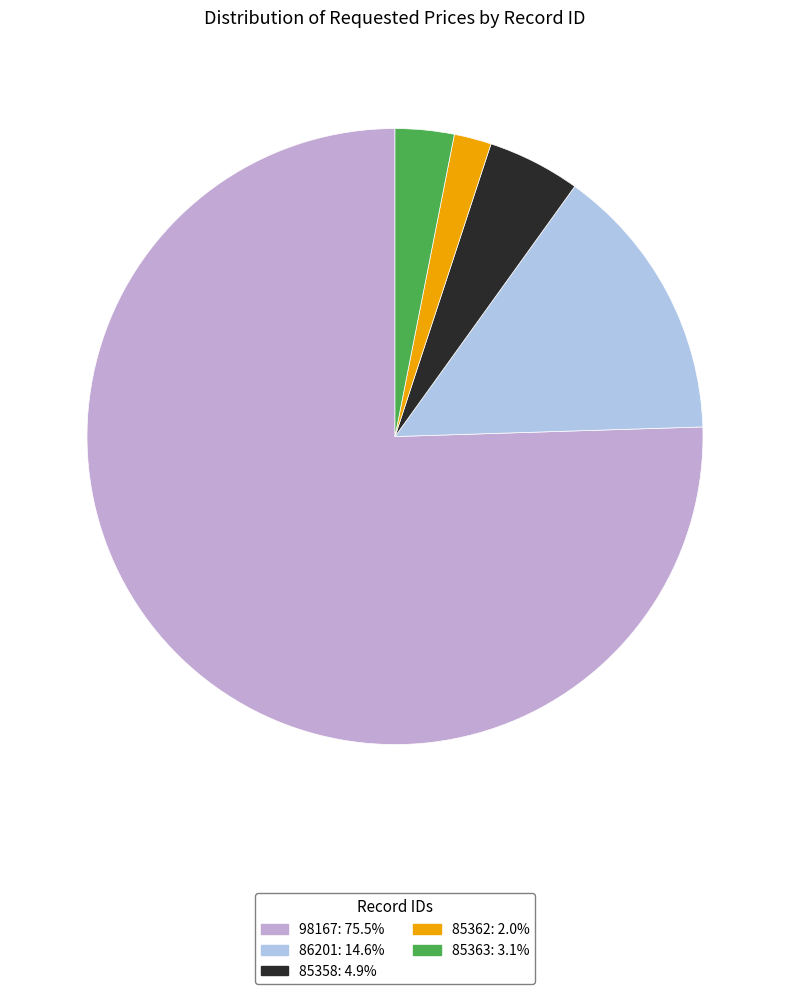

Is 98167 the majority of the pie?

Yes